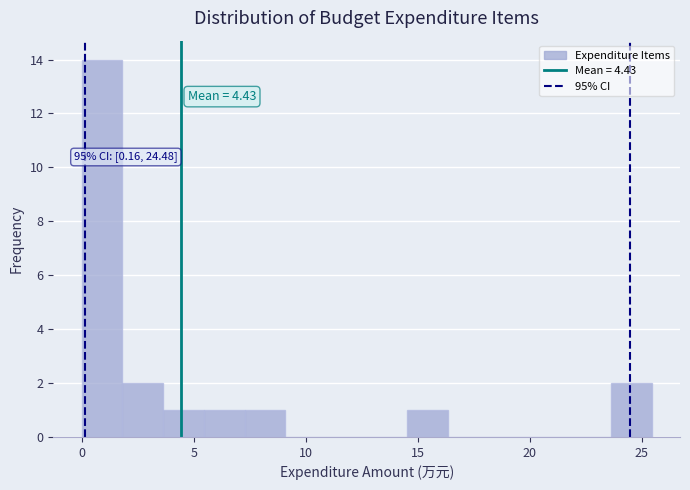

Read against the x-axis, roughly where is the centre of the tallest bar?

1.0